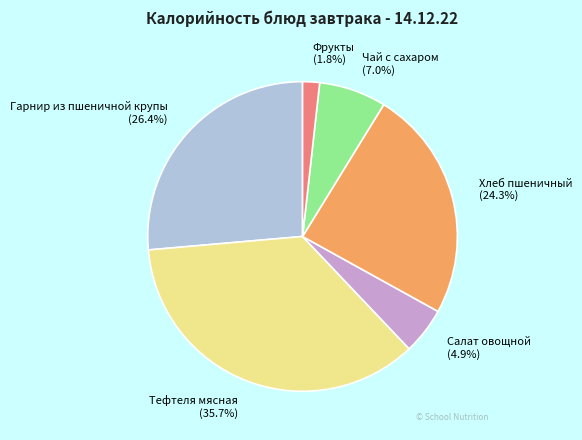

To the nearest percent, what portion does Фрукты represent?

2%